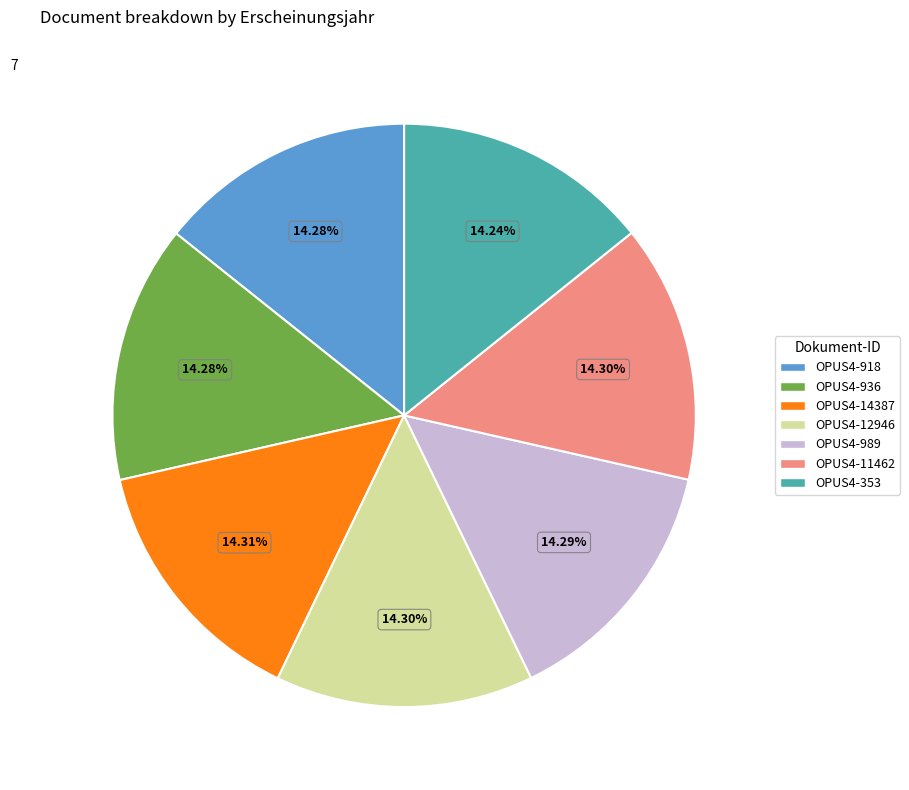

To the nearest percent, what portion does OPUS4-12946 represent?

14%